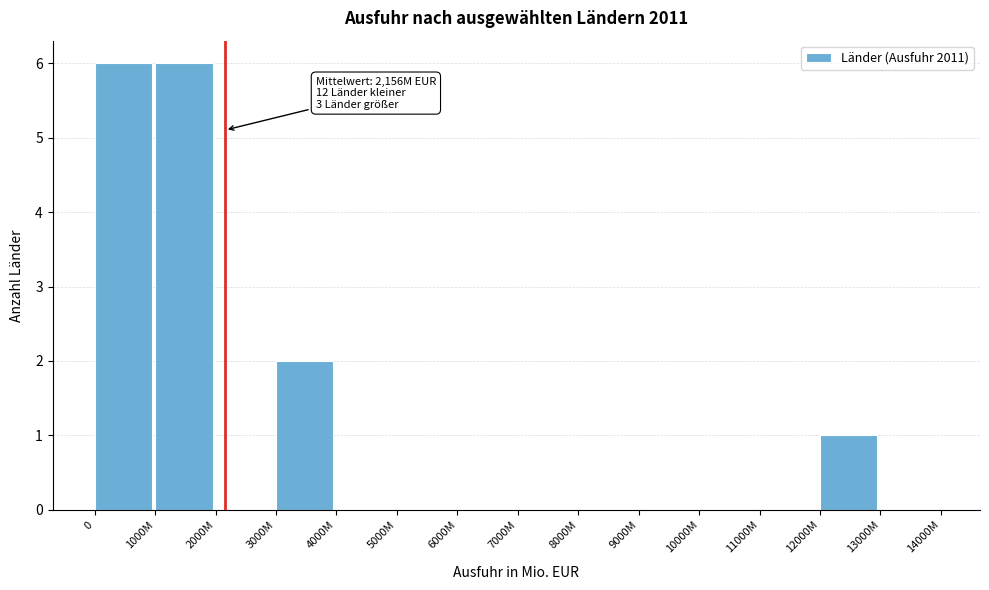

Reading left to right, transcribe all the data shown in this chart.

0=6	1000M=6	2000M=0	3000M=2	4000M=0	5000M=0	6000M=0	7000M=0	8000M=0	9000M=0	10000M=0	11000M=0	12000M=1	13000M=0